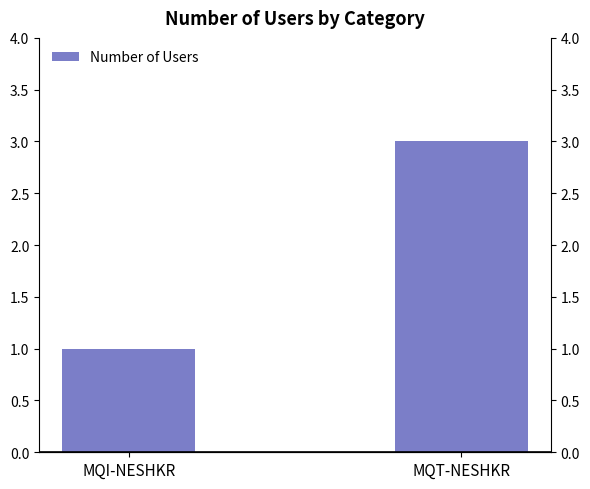

What is the smallest value displayed?

1